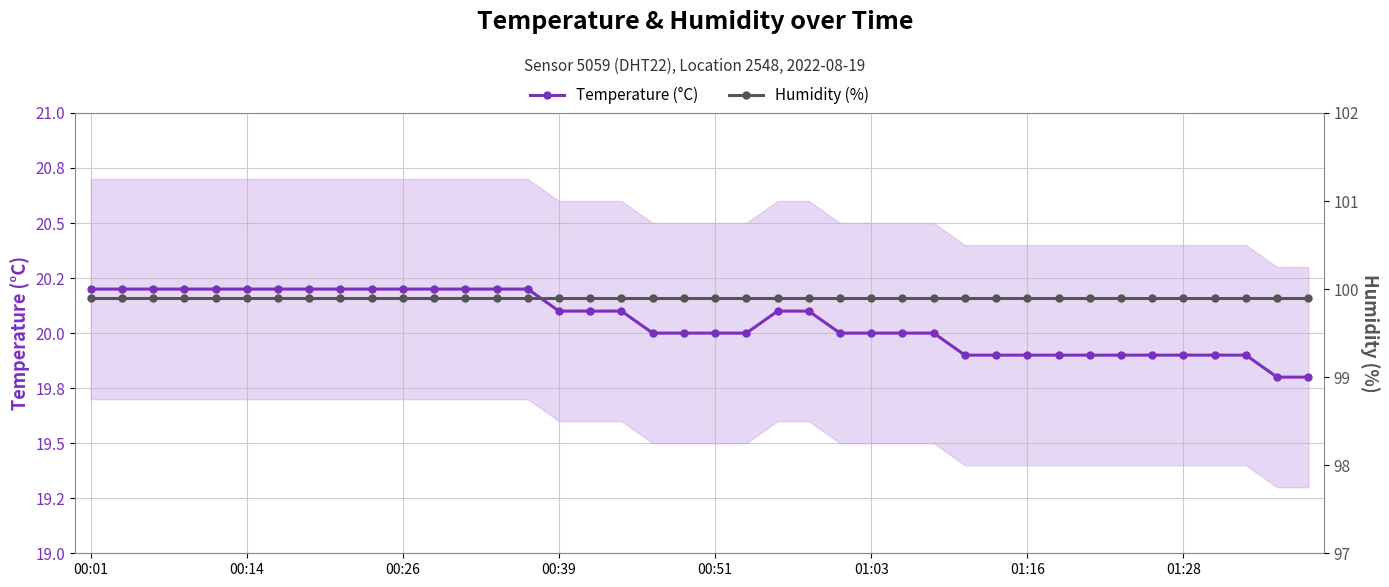

Is this an area chart (filled region under the line)?

No